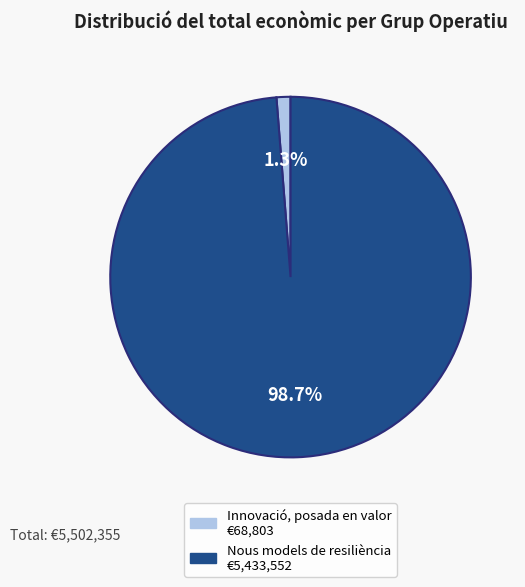

Is there a majority slice in this chart?

Yes